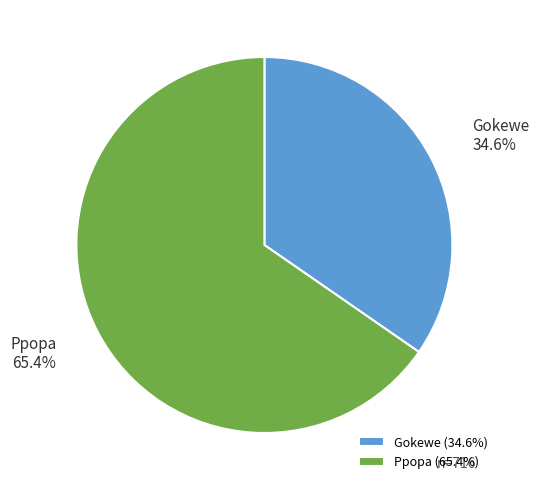

Count the number of slices in the pie.

2